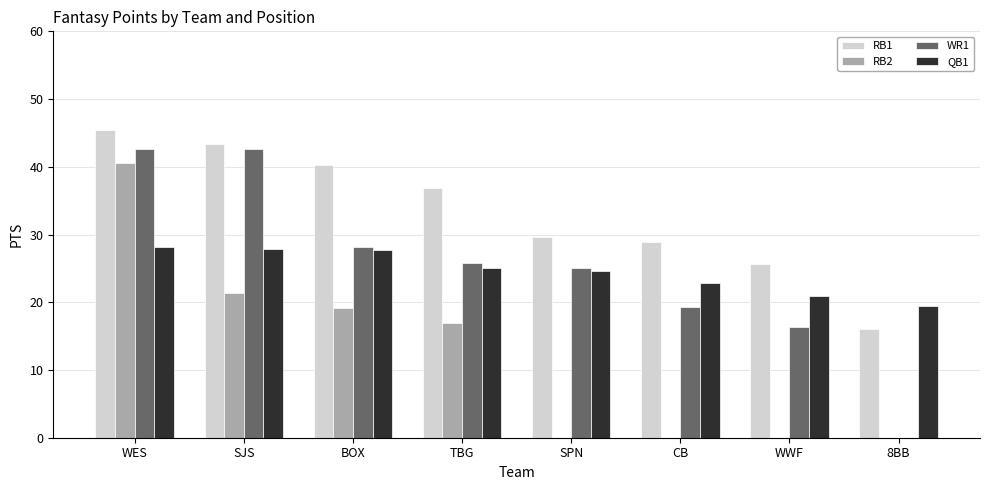

At which category is the sum across all series the highest?

WES